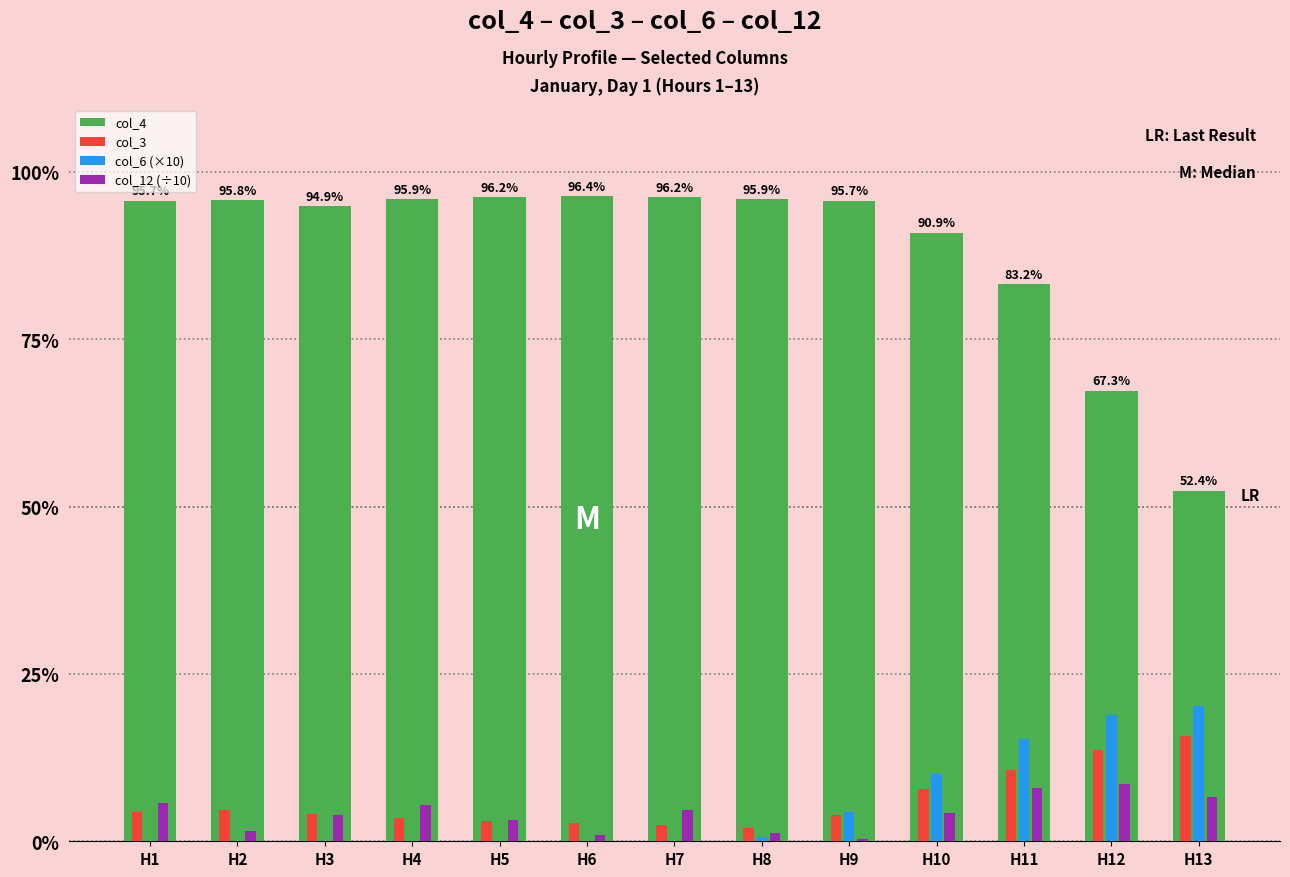

Which series changed the most between H6 and H11?

col_6 (×10)